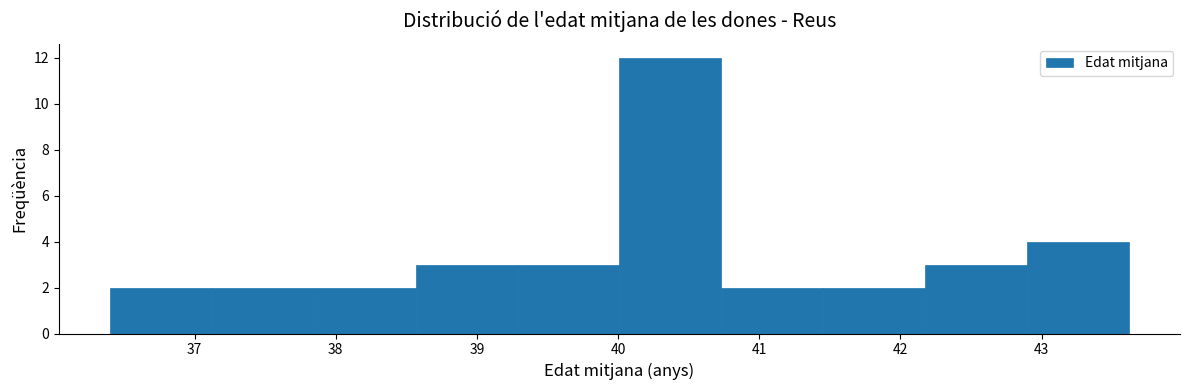

How tall is the bar that spans 37.8 to 38.6 on the x-axis? Neither the bar edges nor the heights are printed on the chart, so give them approximately, as read against the axes.

2